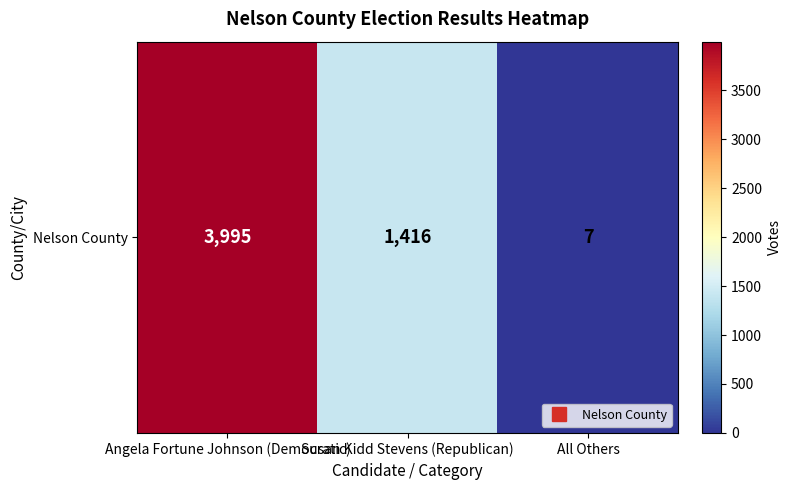

What is the change in value from Susan Kidd Stevens (Republican) to All Others?

-1409